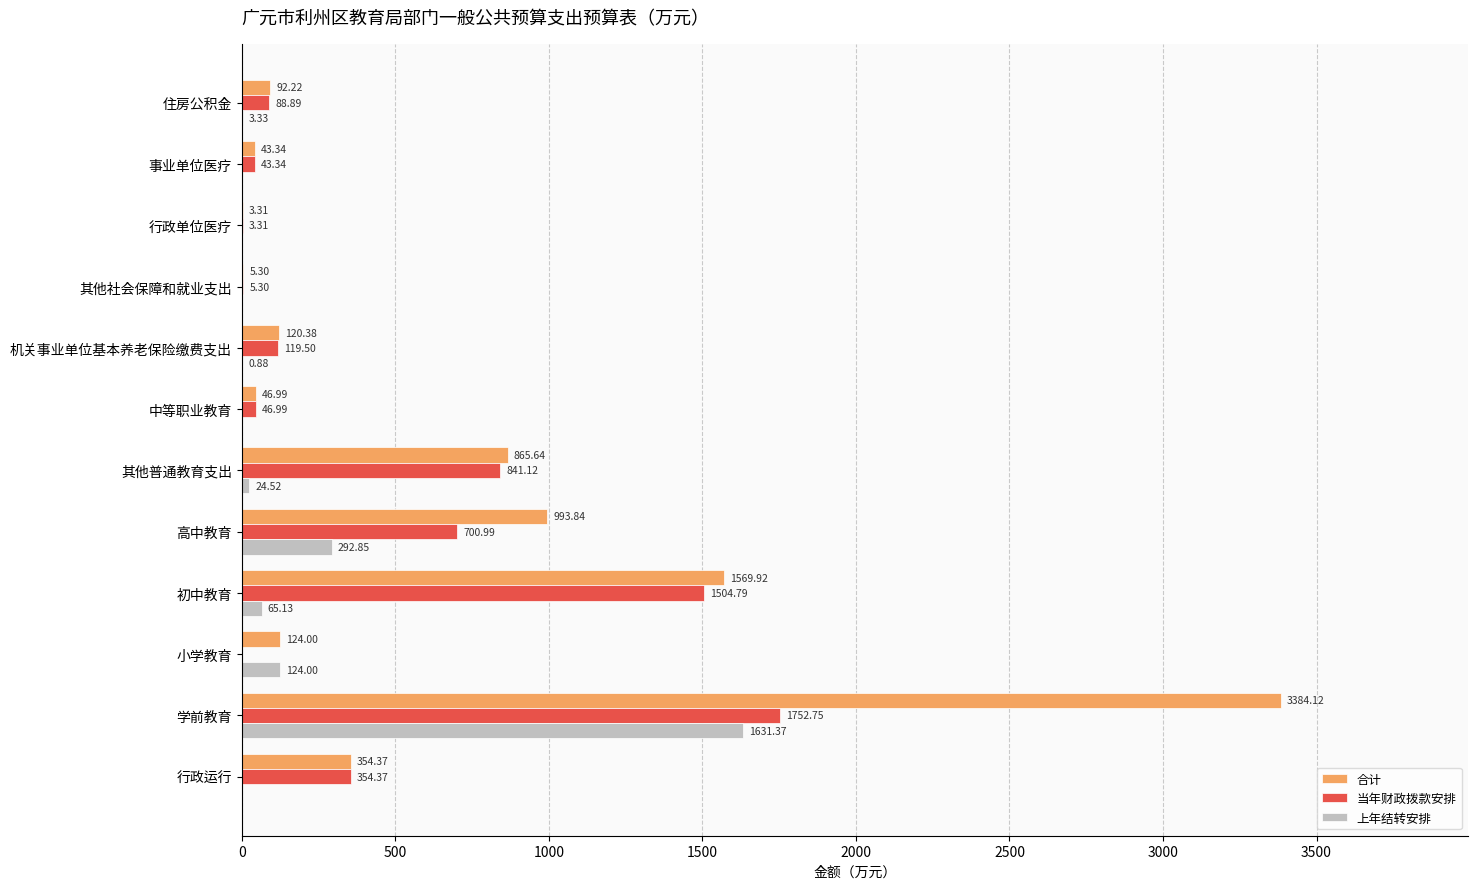

How many positive values does the 当年财政拨款安排 series have?

11